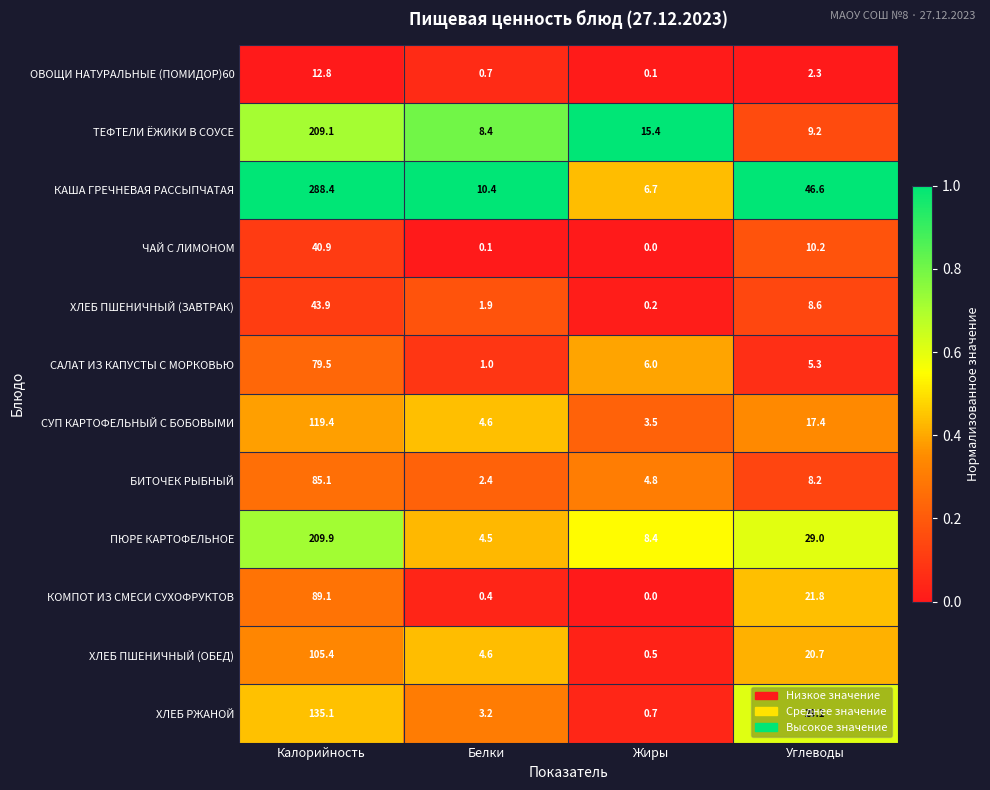

List the series in order of their peak value, highest first.

КАША ГРЕЧНЕВАЯ РАССЫПЧАТАЯ, ПЮРЕ КАРТОФЕЛЬНОЕ, ТЕФТЕЛИ ЁЖИКИ В СОУСЕ, ХЛЕБ РЖАНОЙ, СУП КАРТОФЕЛЬНЫЙ С БОБОВЫМИ, ХЛЕБ ПШЕНИЧНЫЙ (ОБЕД), КОМПОТ ИЗ СМЕСИ СУХОФРУКТОВ, БИТОЧЕК РЫБНЫЙ, САЛАТ ИЗ КАПУСТЫ С МОРКОВЬЮ, ХЛЕБ ПШЕНИЧНЫЙ (ЗАВТРАК), ЧАЙ С ЛИМОНОМ, ОВОЩИ НАТУРАЛЬНЫЕ (ПОМИДОР)60